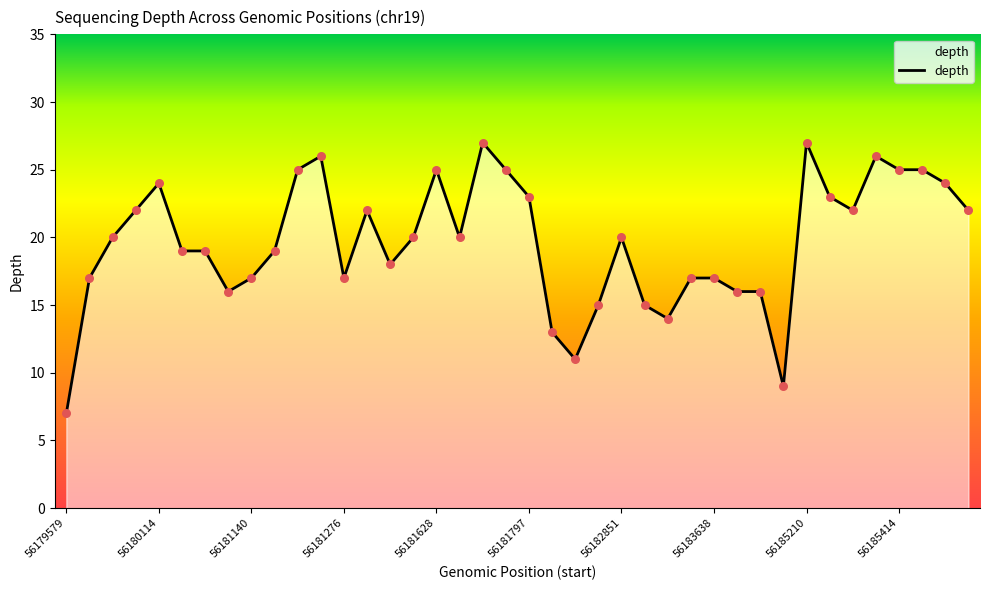

What is the minimum value shown in the chart?

7